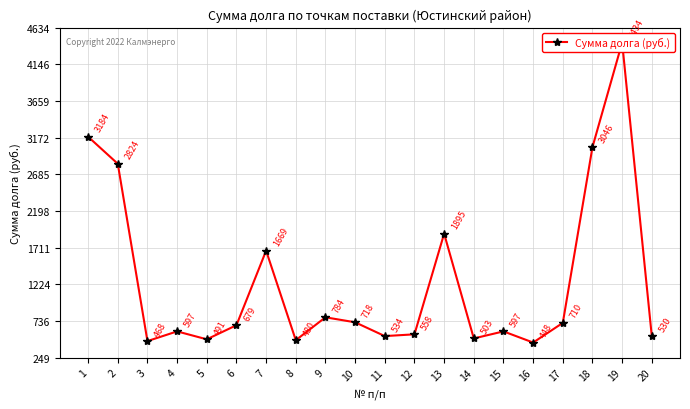

List the labels in order of value, largest first.

19, 1, 18, 2, 13, 7, 9, 10, 17, 6, 4, 15, 12, 11, 20, 14, 5, 8, 3, 16